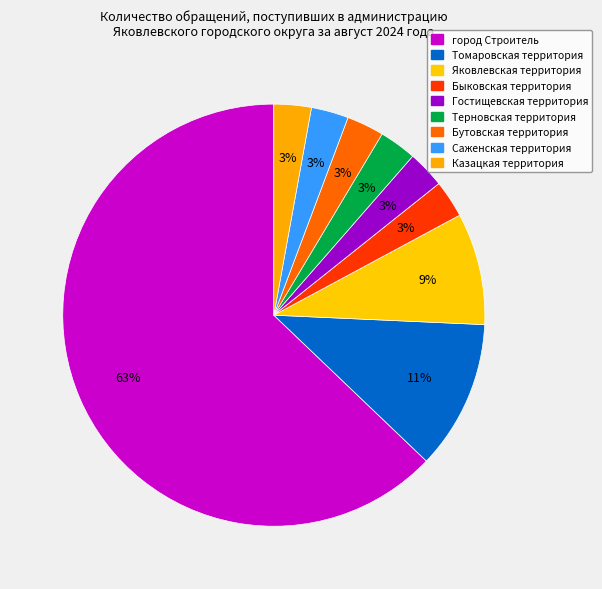

What percentage is the Томаровская территория slice, to the nearest percent?

11%